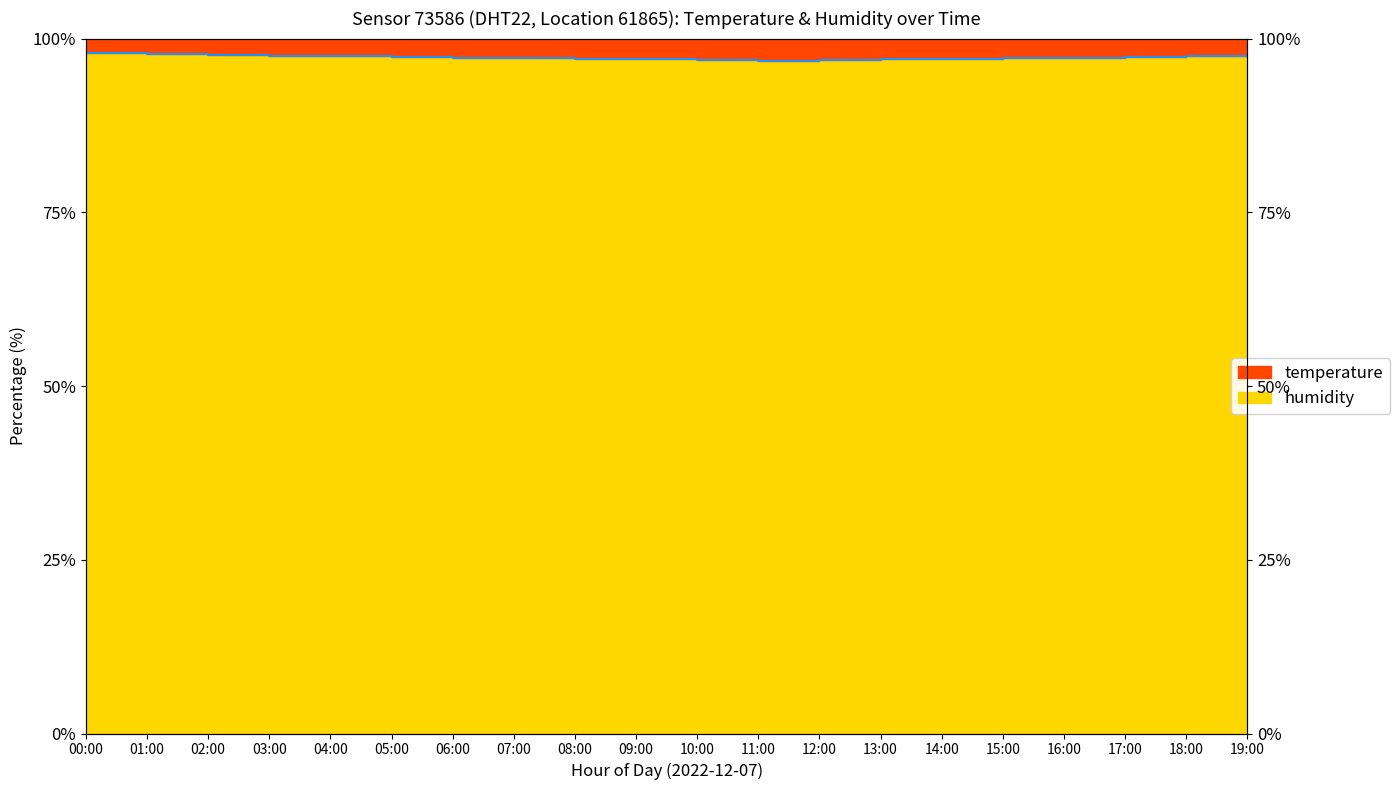

Count the number of values greater than 97.

15